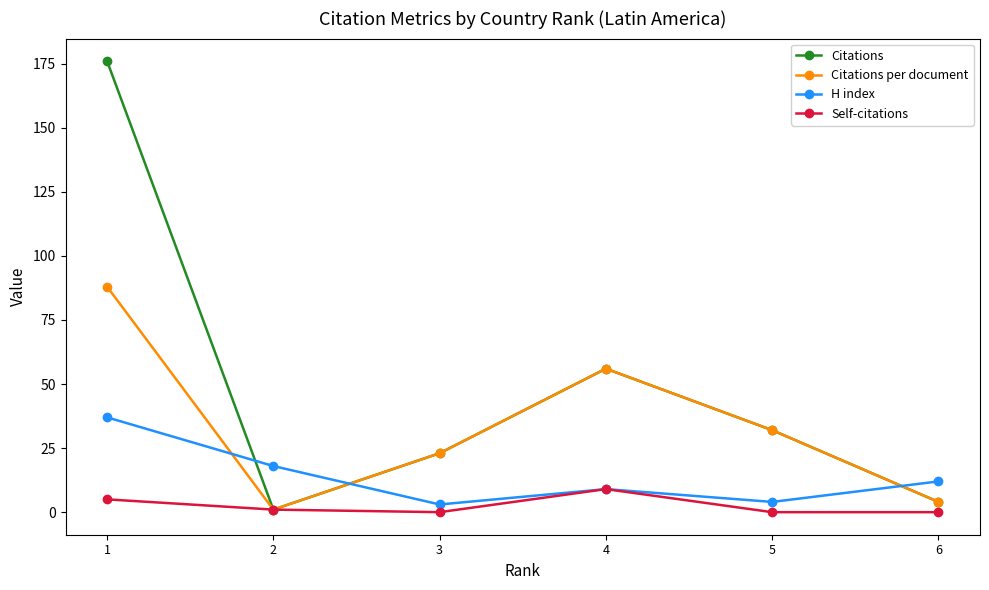

List the series in order of their overall mean, highest first.

Citations, Citations per document, H index, Self-citations